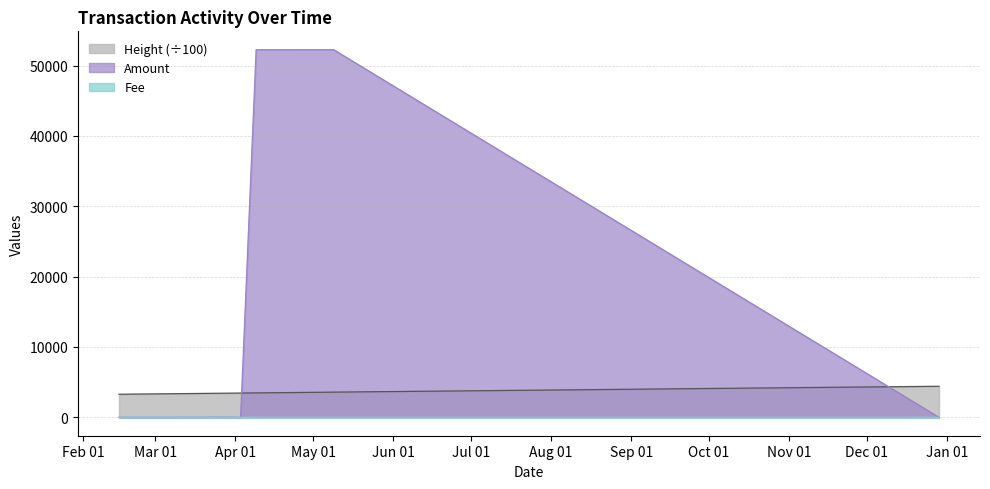

What is the label of the 17th point from the right?

2017-02-21